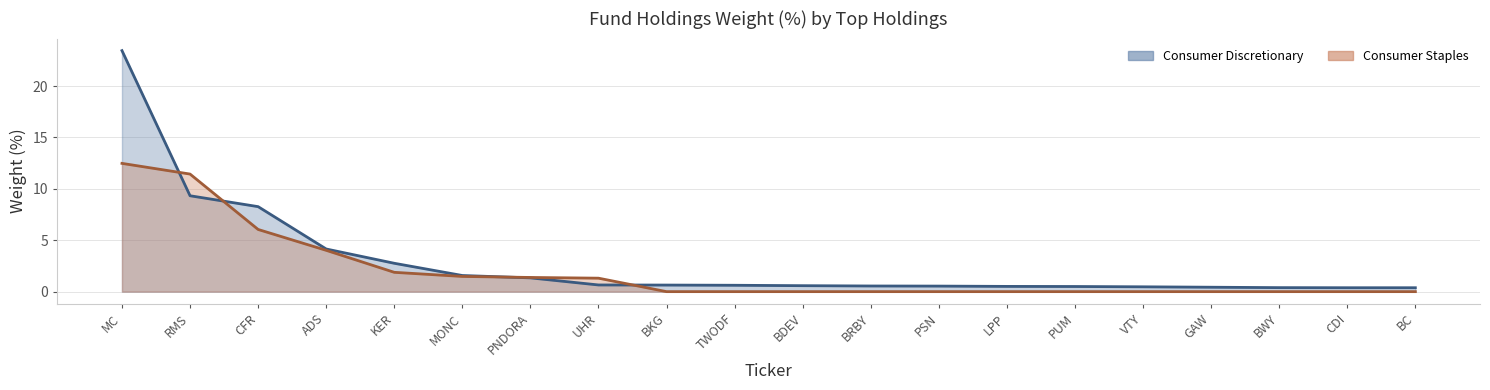

What is the label of the 12th point from the right?

BKG